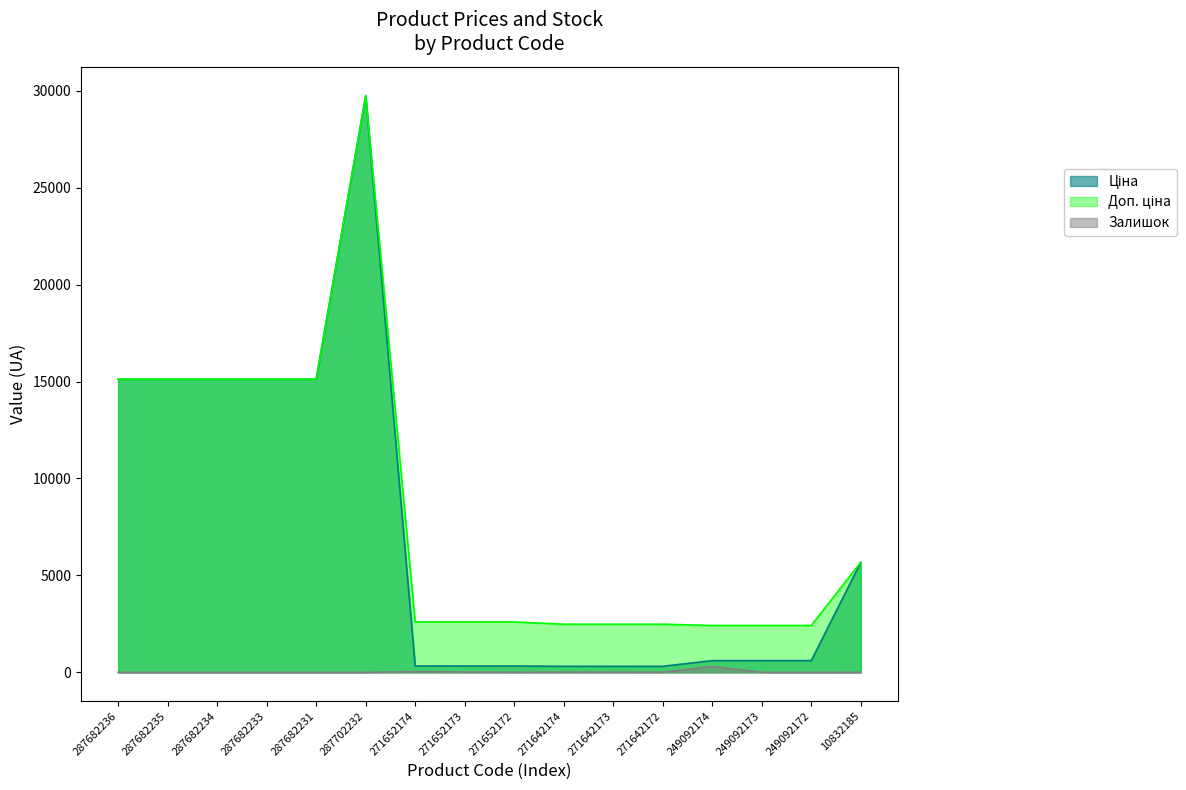

How many data points in Ціна are above 603?

10